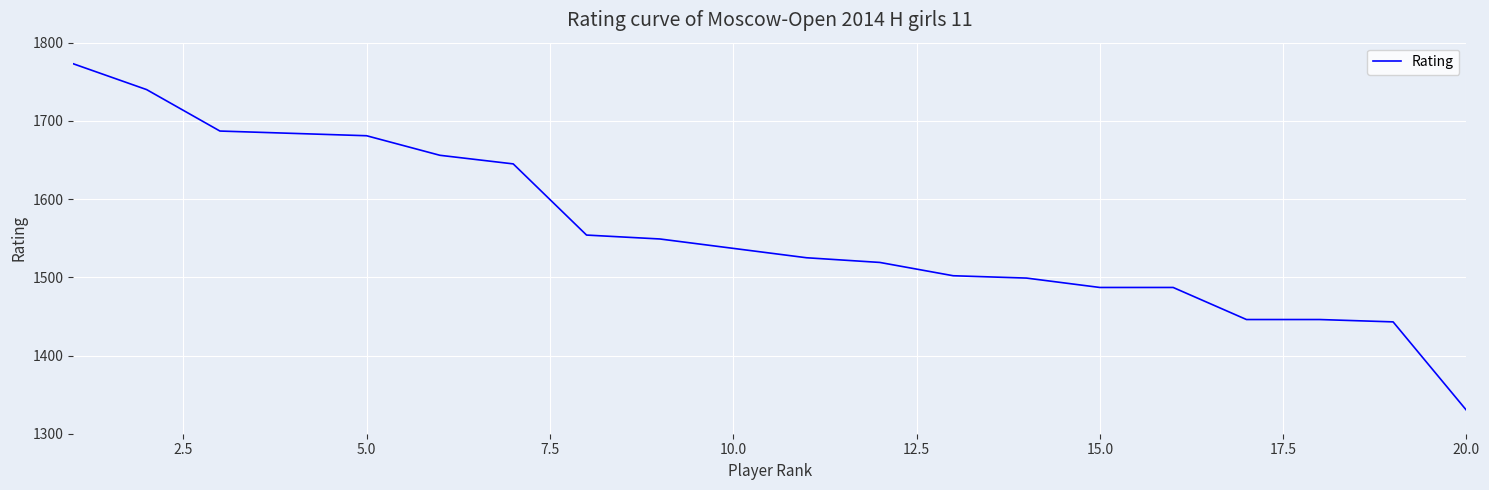

What is the difference between the maximum and minimum values?

443